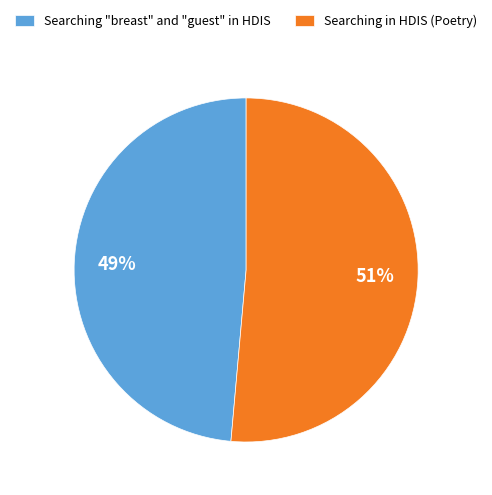

The Searching "breast" and "guest" in HDIS slice represents 49% of the pie. True or false?

True